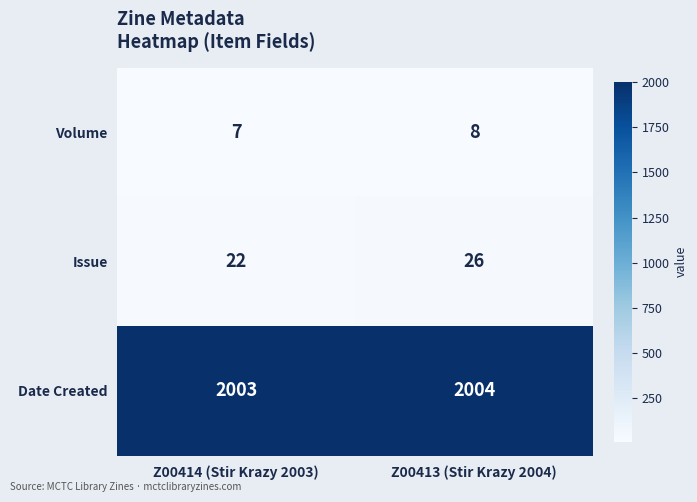

Reading left to right, what are all the values shown in this chart?

Volume: 7	8
Issue: 22	26
Date Created: 2003	2004